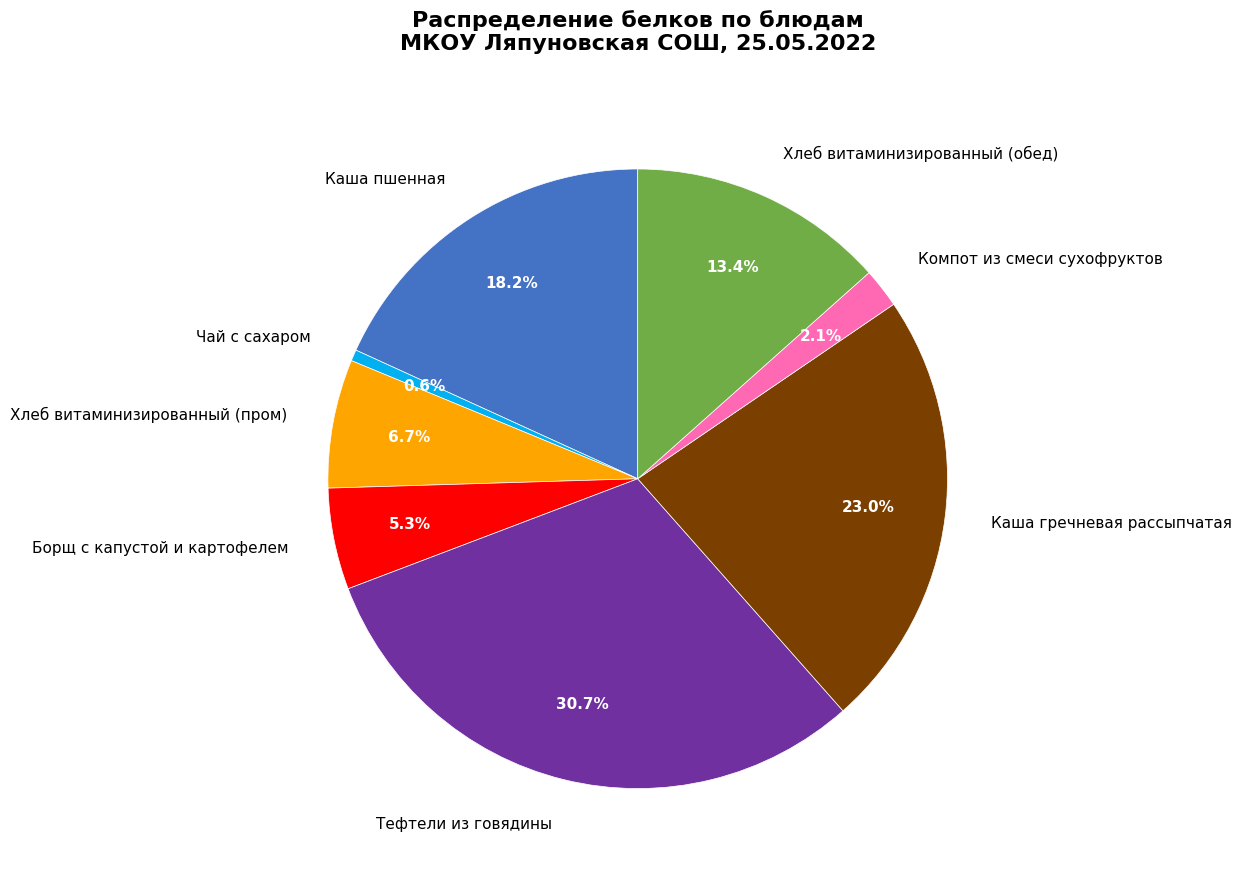

Do Компот из смеси сухофруктов and Каша гречневая рассыпчатая together represent more than half of the pie?

No